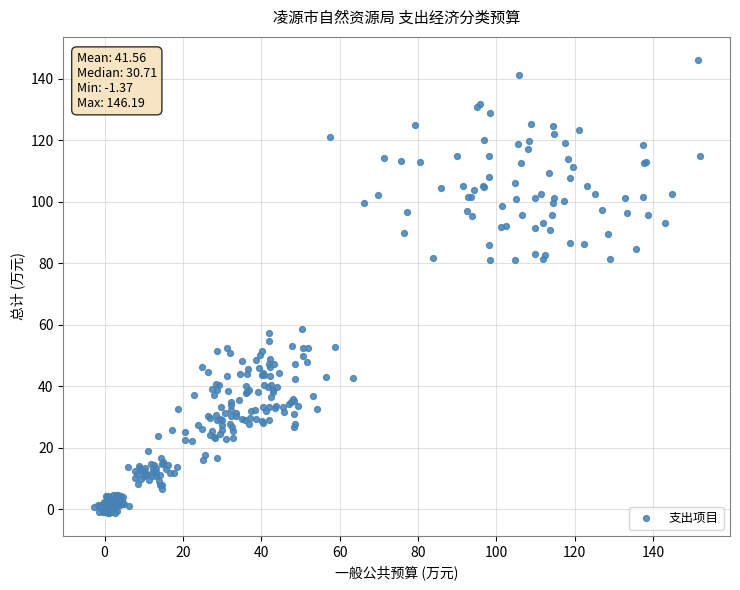

What is the range of X values (max minus min)?

154.6